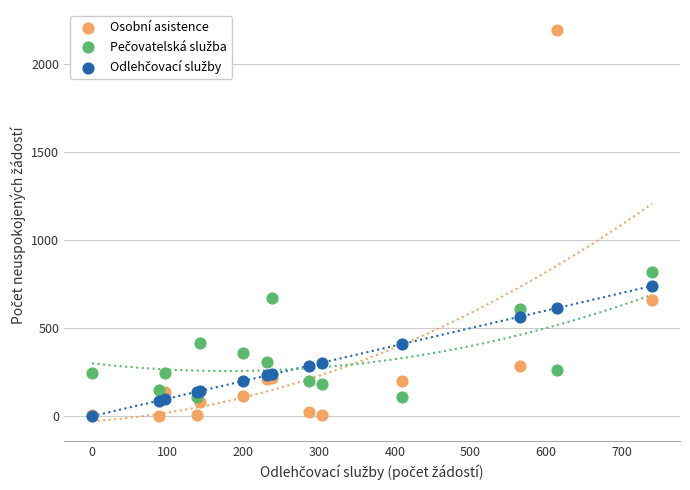

In the Osobní asistence series, what Y value is closest to 1098?

658